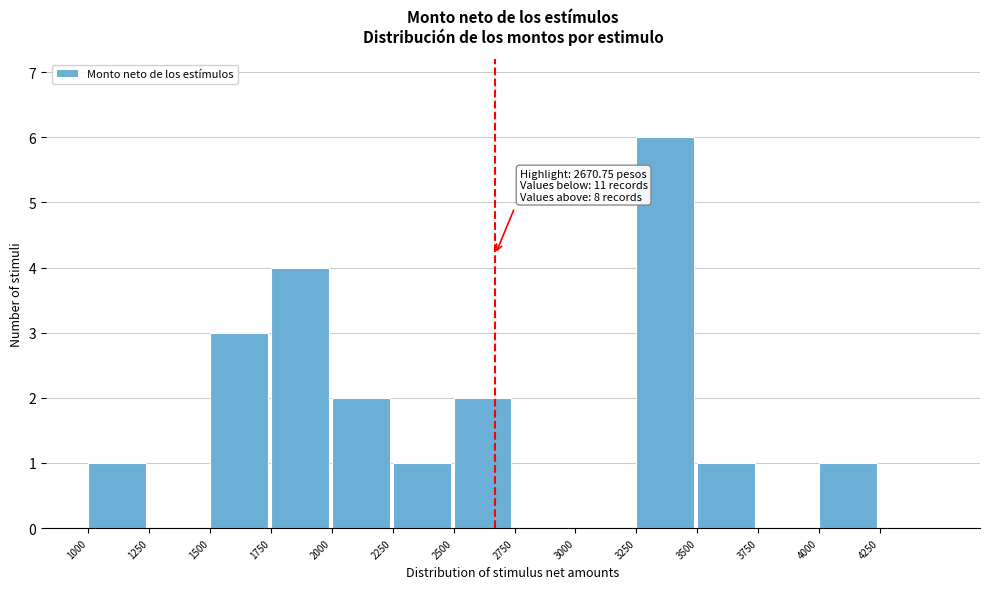

Over which range of the x-axis is the bar tallest?

3250 to 3500